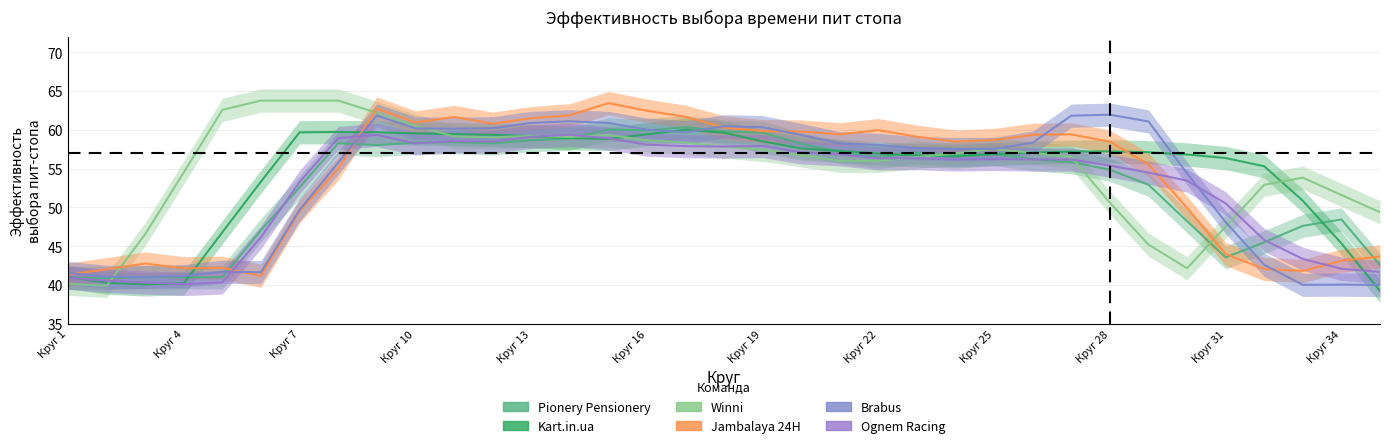

What is the greatest value displayed?

63.8